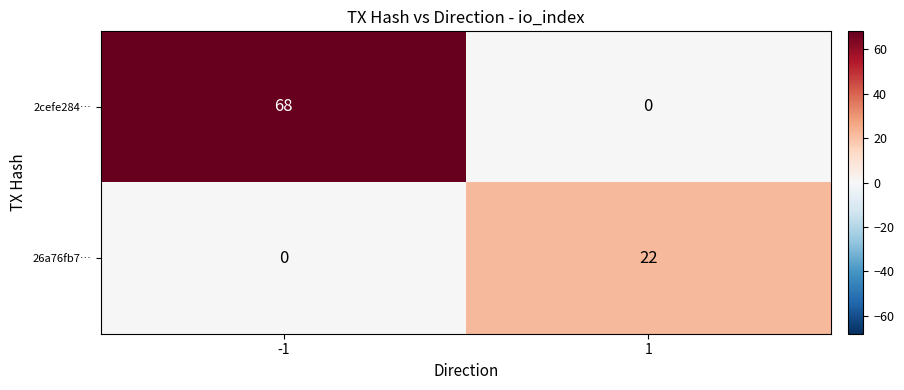

The value of 26a76fb7… at -1 is 15. True or false?

False